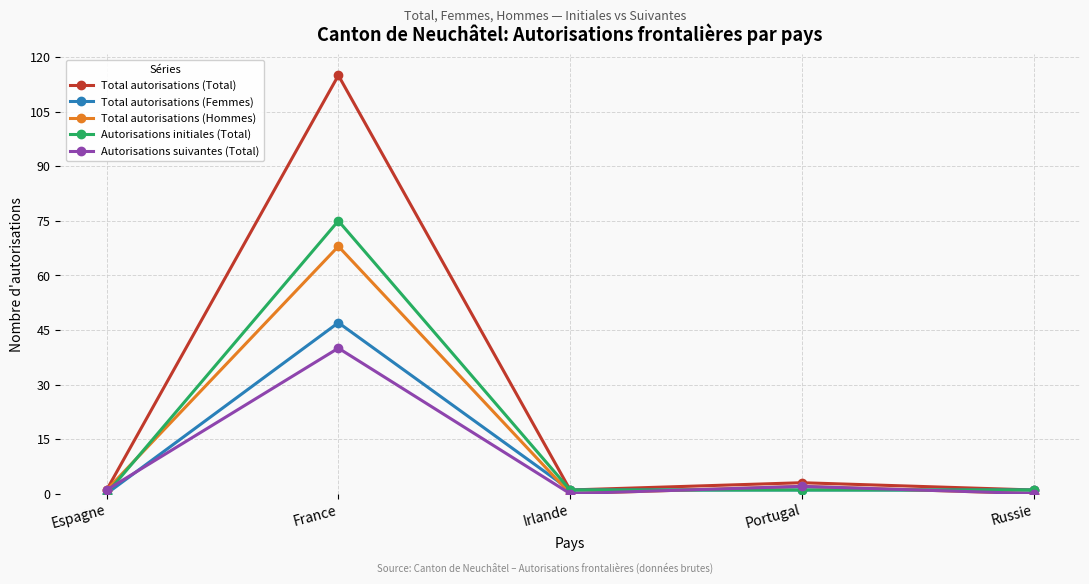

True or false: Autorisations initiales (Total) has more than 0 interior local peaks.

True